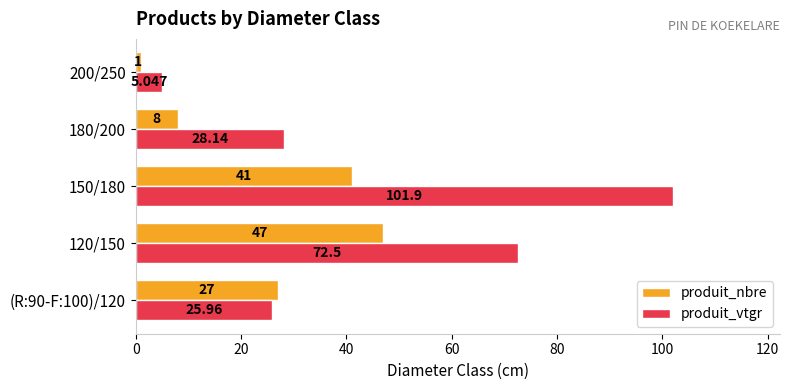

What is the difference between the second highest and minimum values in the produit_nbre series?

40.0